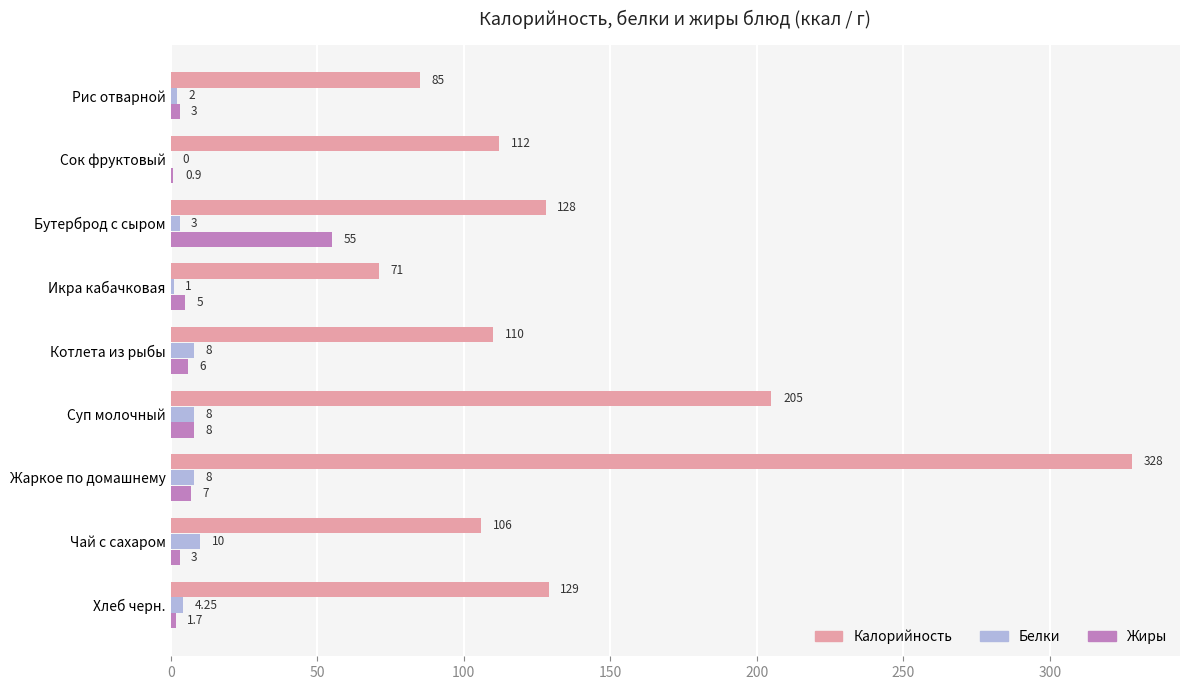

Which series changed the most between Котлета из рыбы and Жаркое по домашнему?

Калорийность